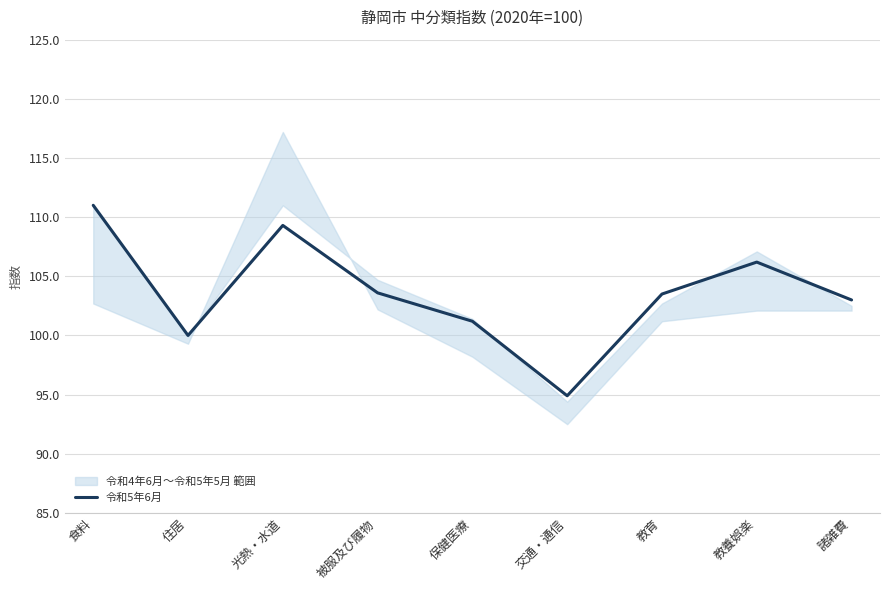

What position from the left is 被服及び履物?

4